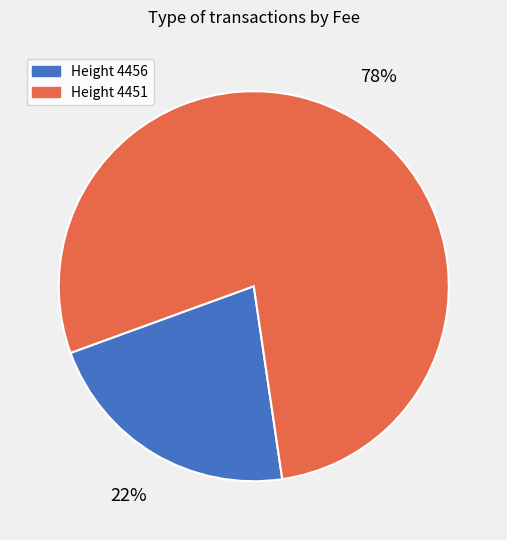

How many slices are in this pie chart?

2